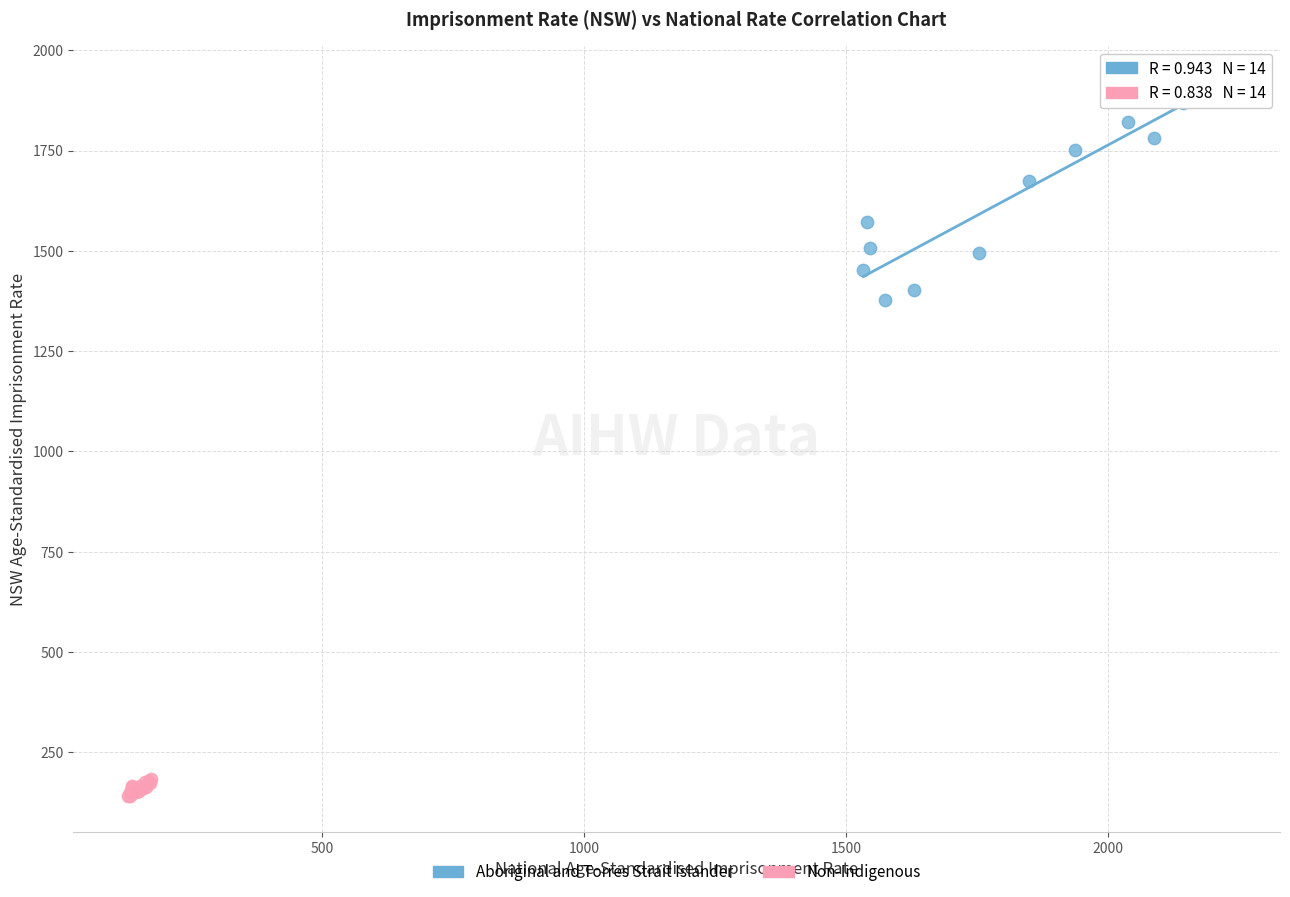

What are all the series names shown in the legend?

Aboriginal and Torres Strait Islander, Non-Indigenous